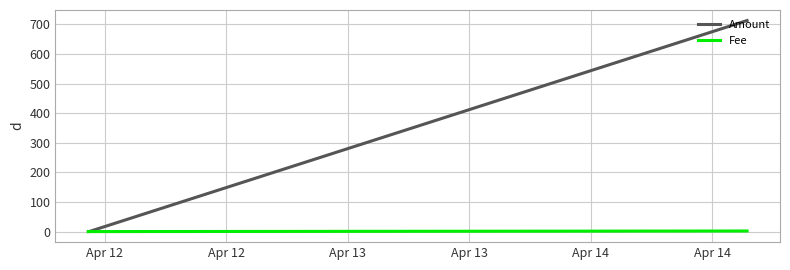

What is the average value of the Fee series?

0.7